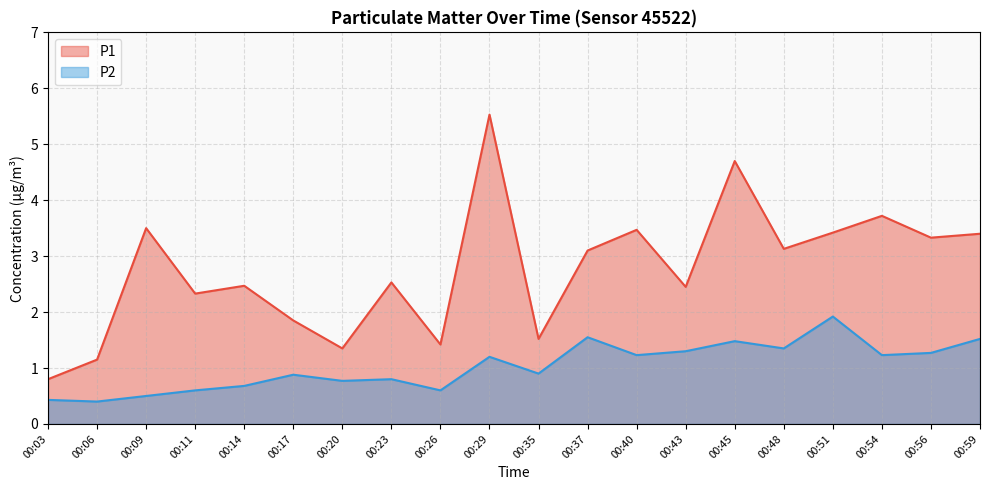

Reading right to left, list all the values displayed in this chart.

P1: 3.4	3.3	3.7	3.4	3.1	4.7	2.5	3.5	3.1	1.5	5.5	1.4	2.5	1.4	1.9	2.5	2.3	3.5	1.1	0.8
P2: 1.5	1.3	1.2	1.9	1.4	1.5	1.3	1.2	1.6	0.9	1.2	0.6	0.8	0.8	0.9	0.7	0.6	0.5	0.4	0.4